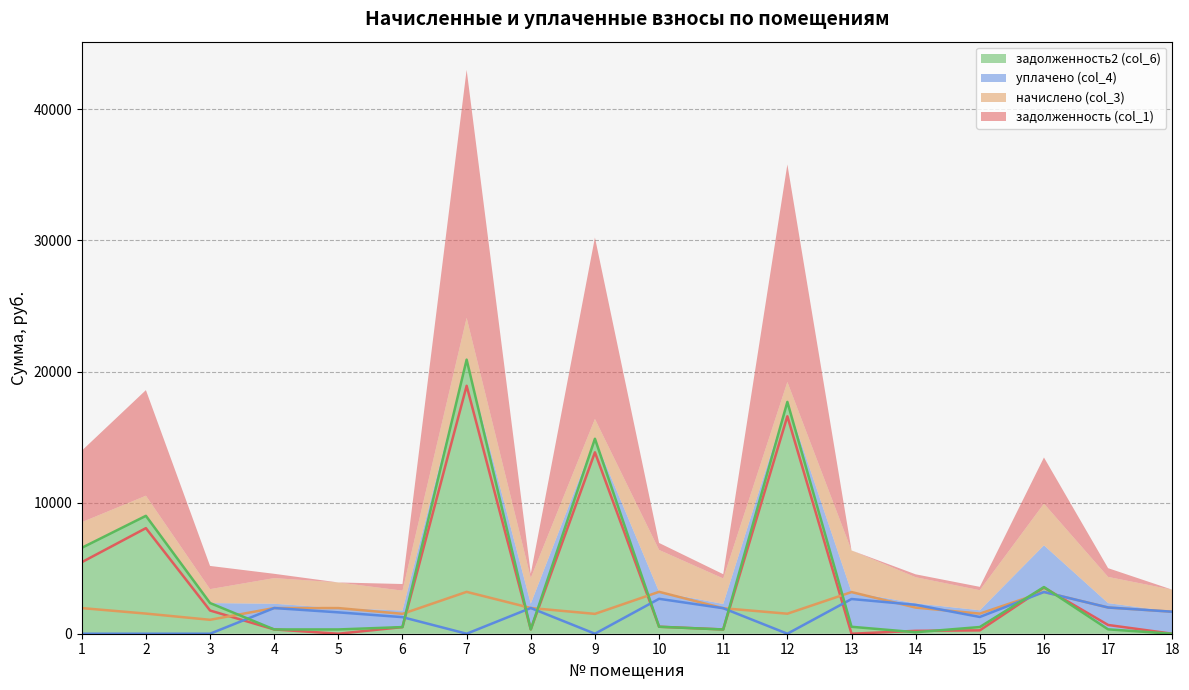

List the series in order of their peak value, lowest first.

уплачено (col_4), начислено (col_3), задолженность (col_1), задолженность2 (col_6)